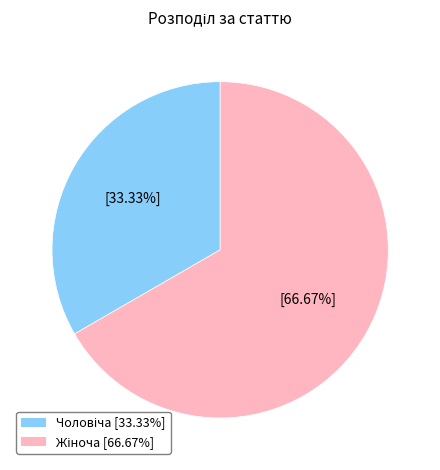

Does any single category account for the majority?

Yes